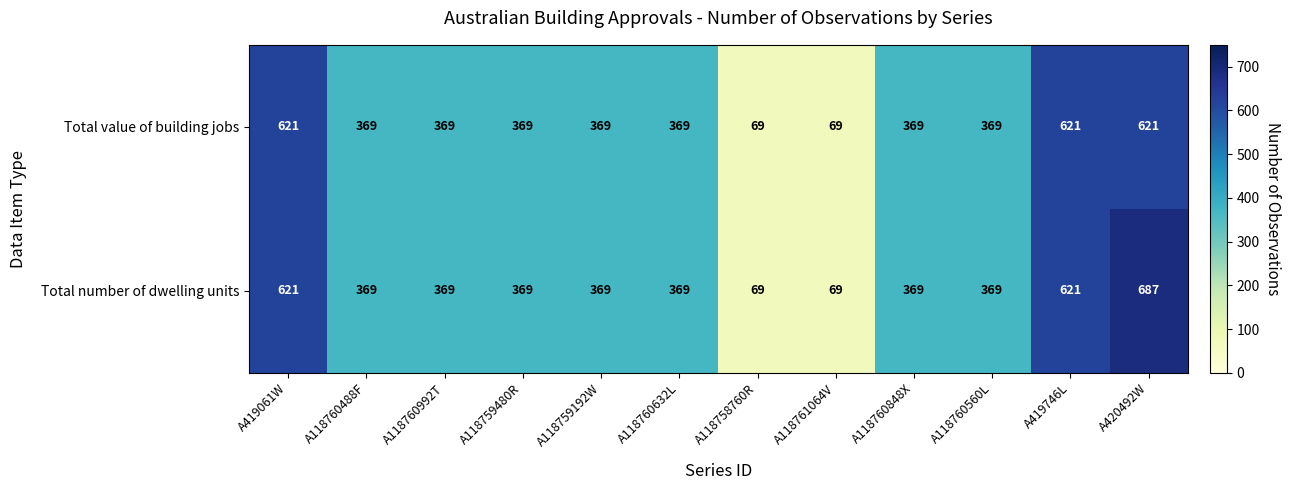

How many distinct data groups are displayed?

2